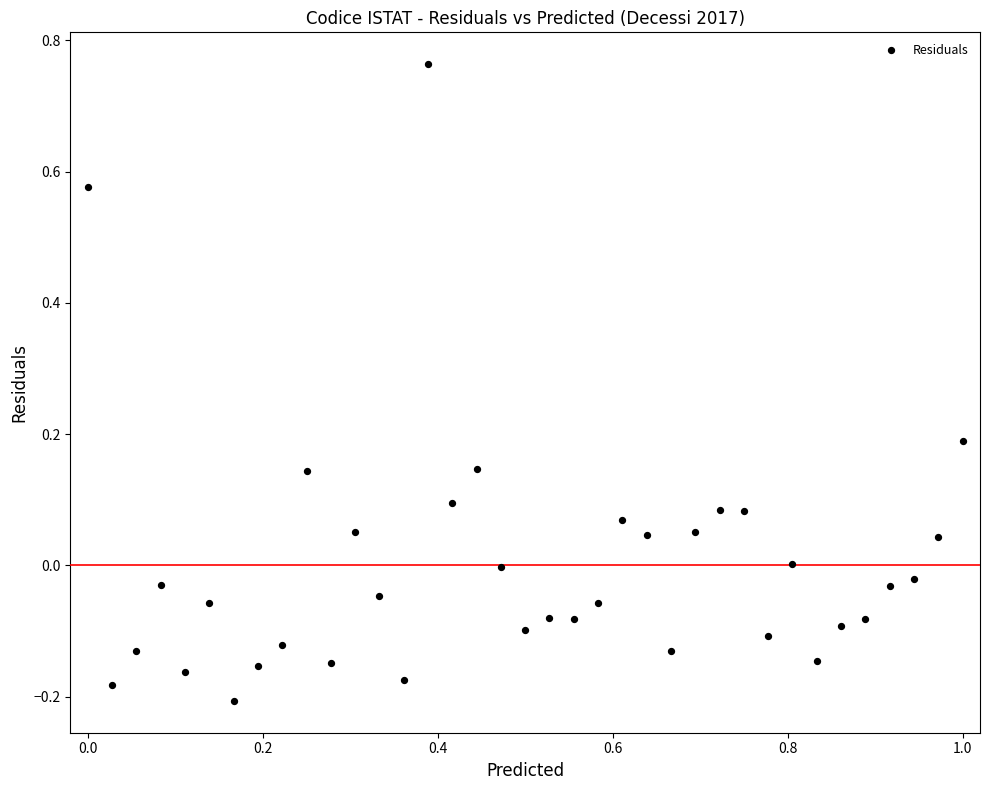

What is the range of Y values (max minus min)?

1.0